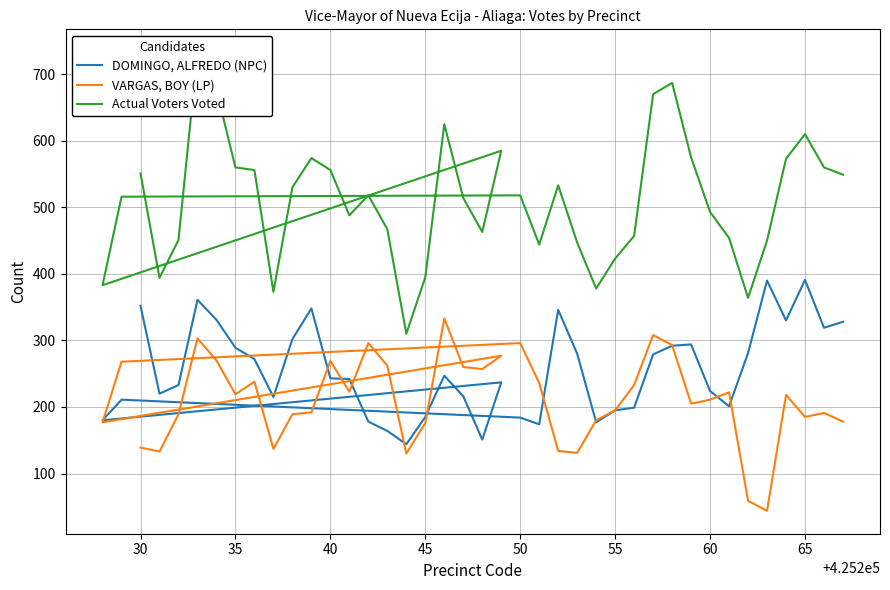

True or false: DOMINGO, ALFREDO (NPC) has more than 2 points higher than both neighbors.

True